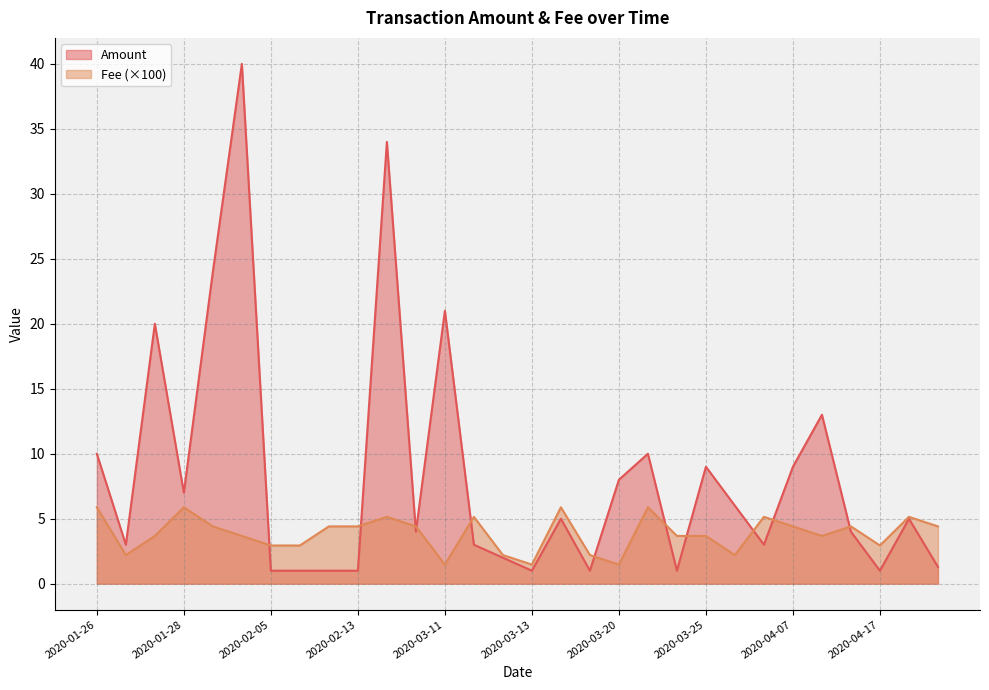

At which label does Amount reach its peak?

2020-02-03